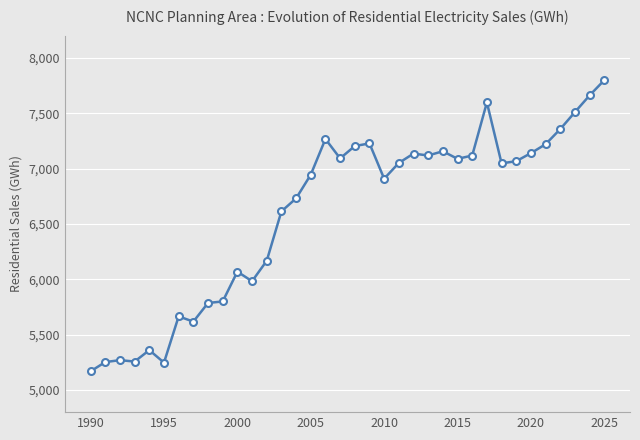

What is the value of the 22nd point from the left?

7050.4